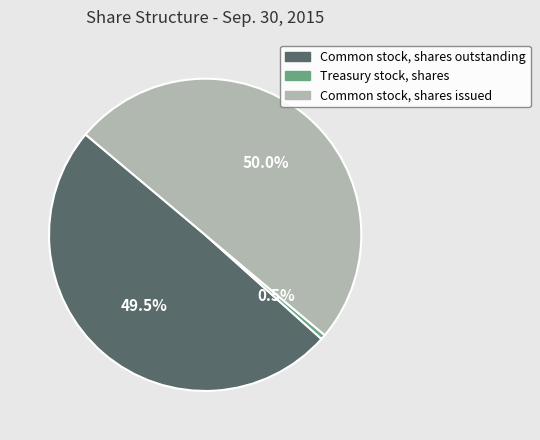

What percentage do Treasury stock, shares and Common stock, shares issued together represent?

50.5%